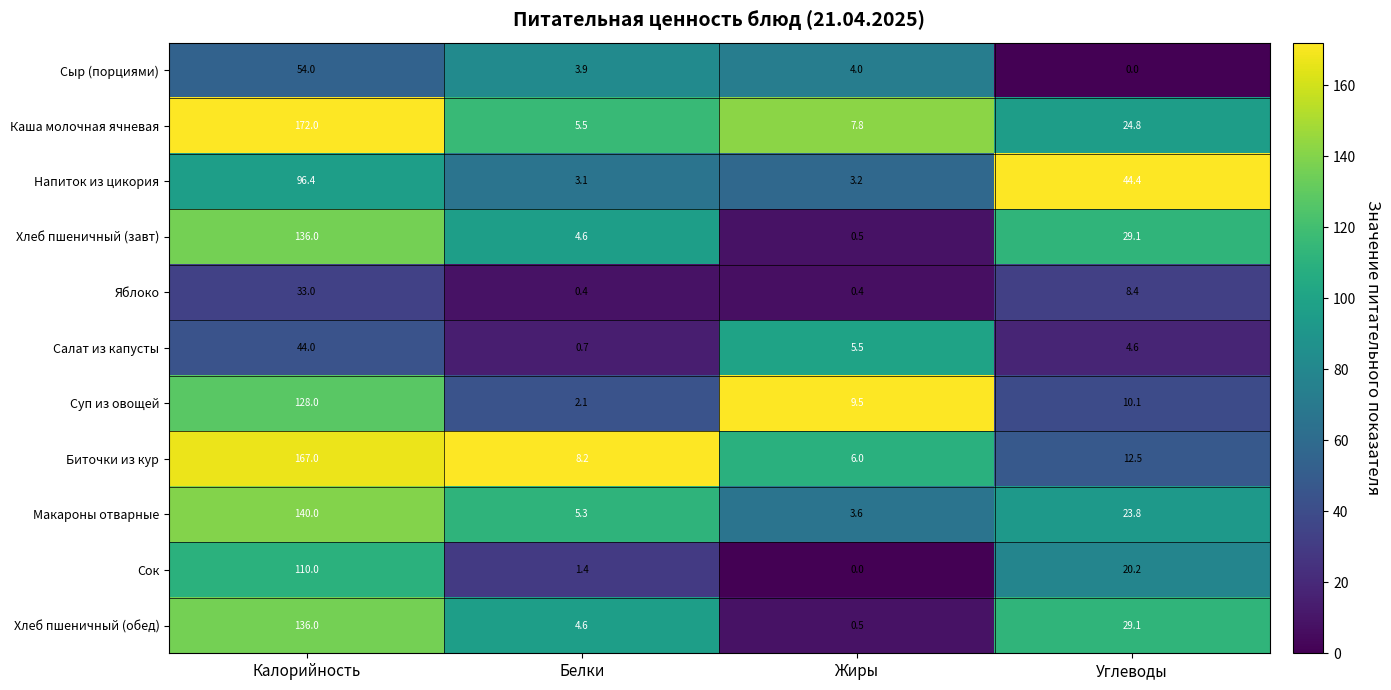

Count the number of data series in this chart.

11